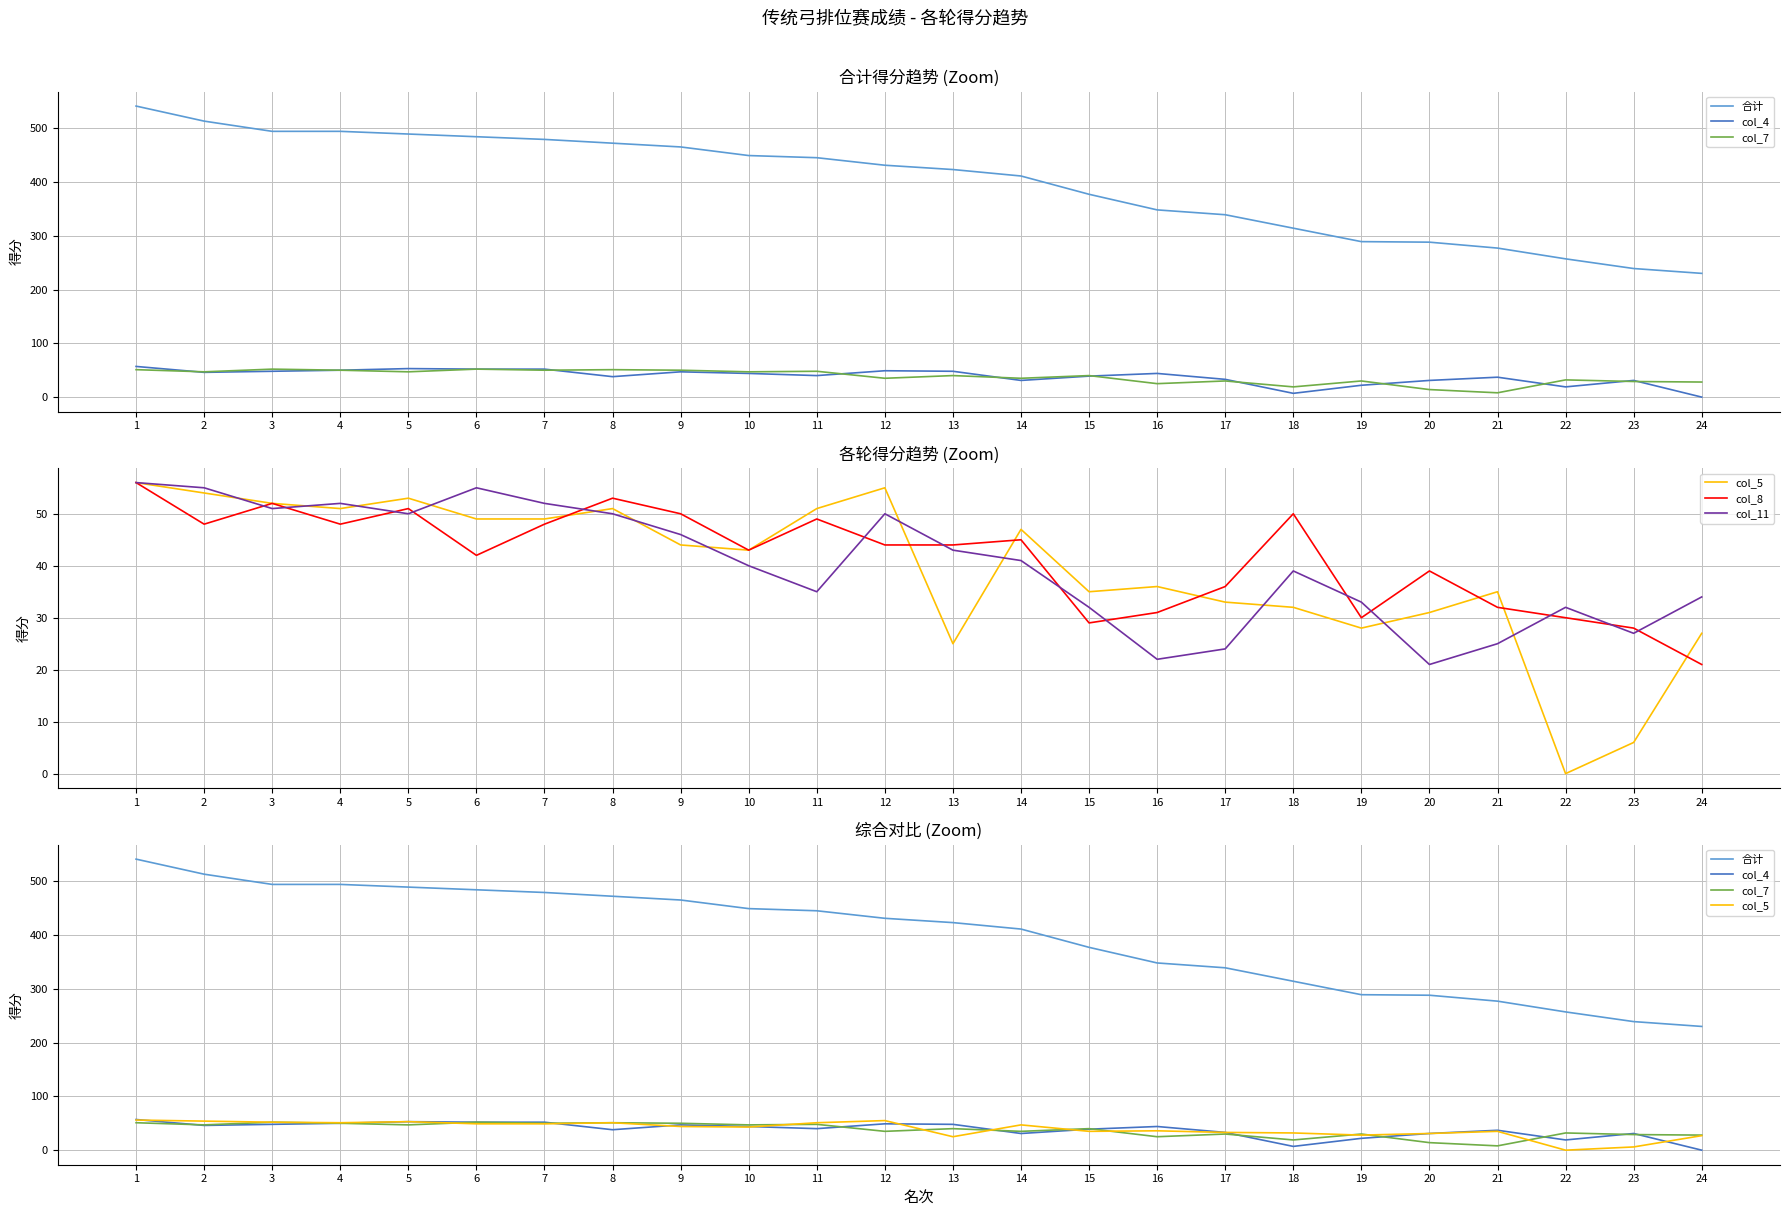

Between which two adjacent categories do col_5 and col_11 first intersect?

2 and 3